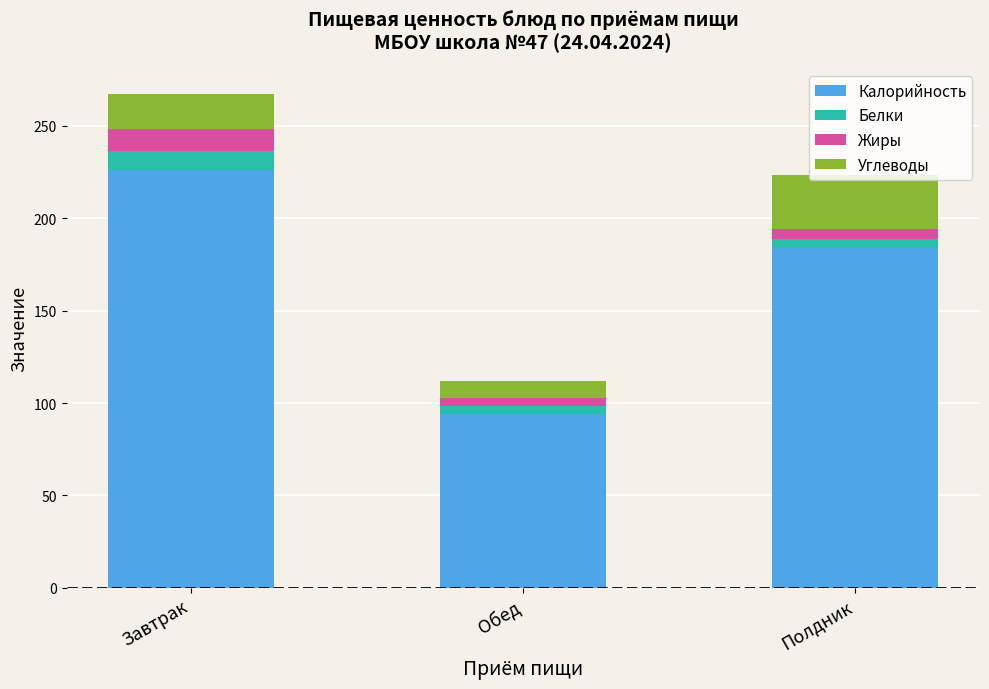

True or false: Калорийность has a value of 94.0 at Обед.

True